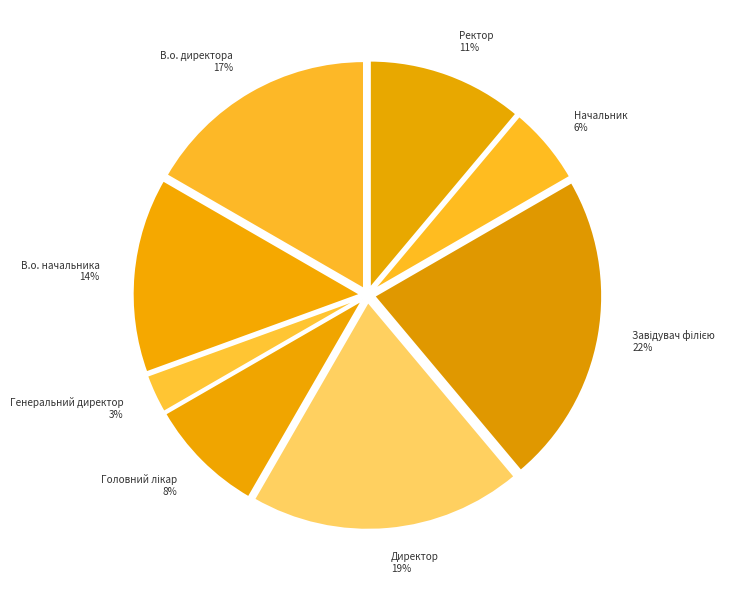

How many slices are in this pie chart?

8